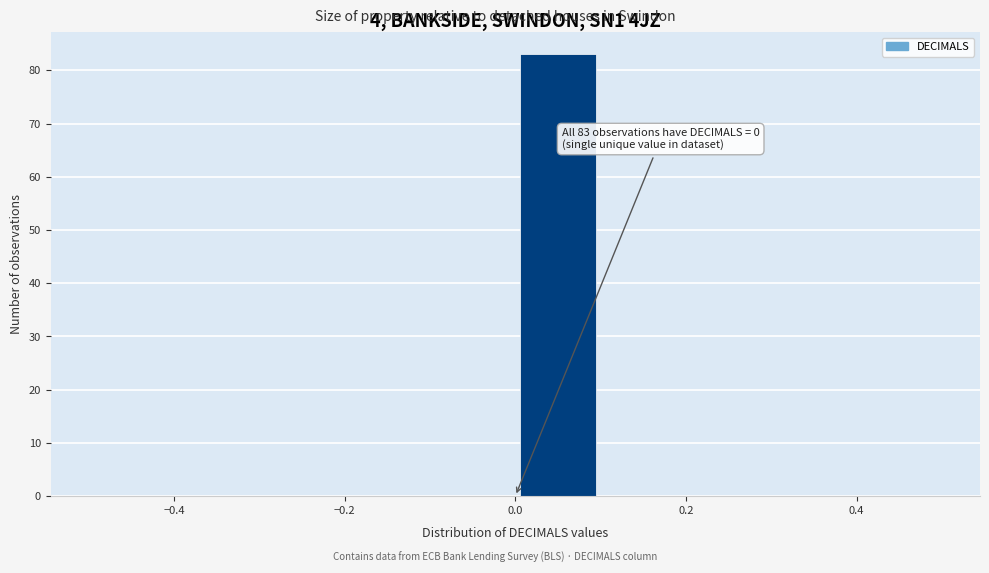

Over which range of the x-axis is the bar tallest?

0.0 to 0.1